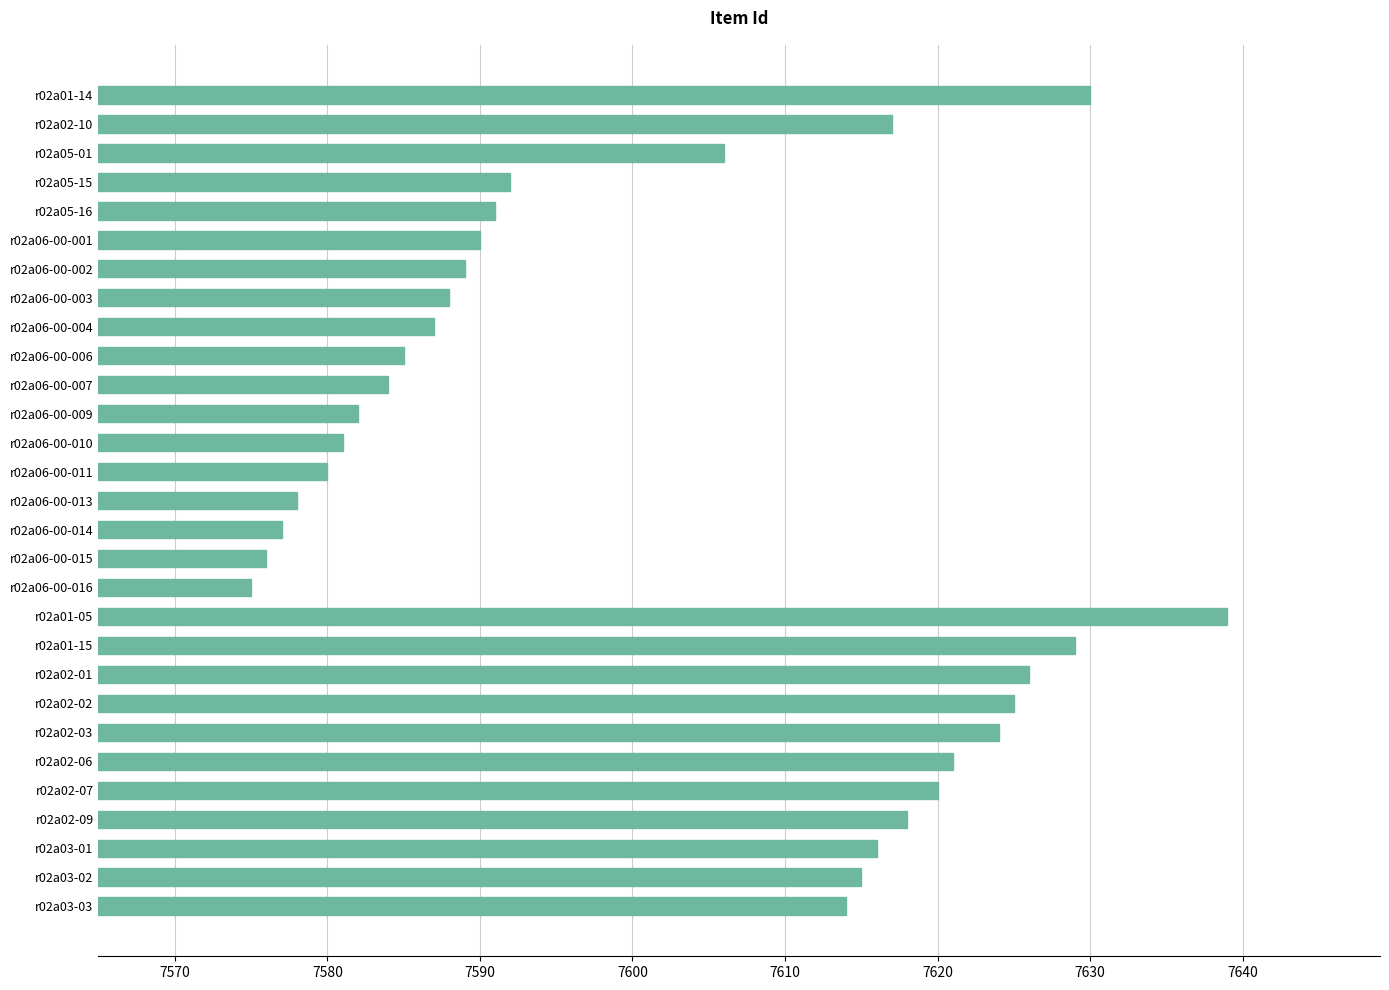

What is the minimum value shown in the chart?

7575